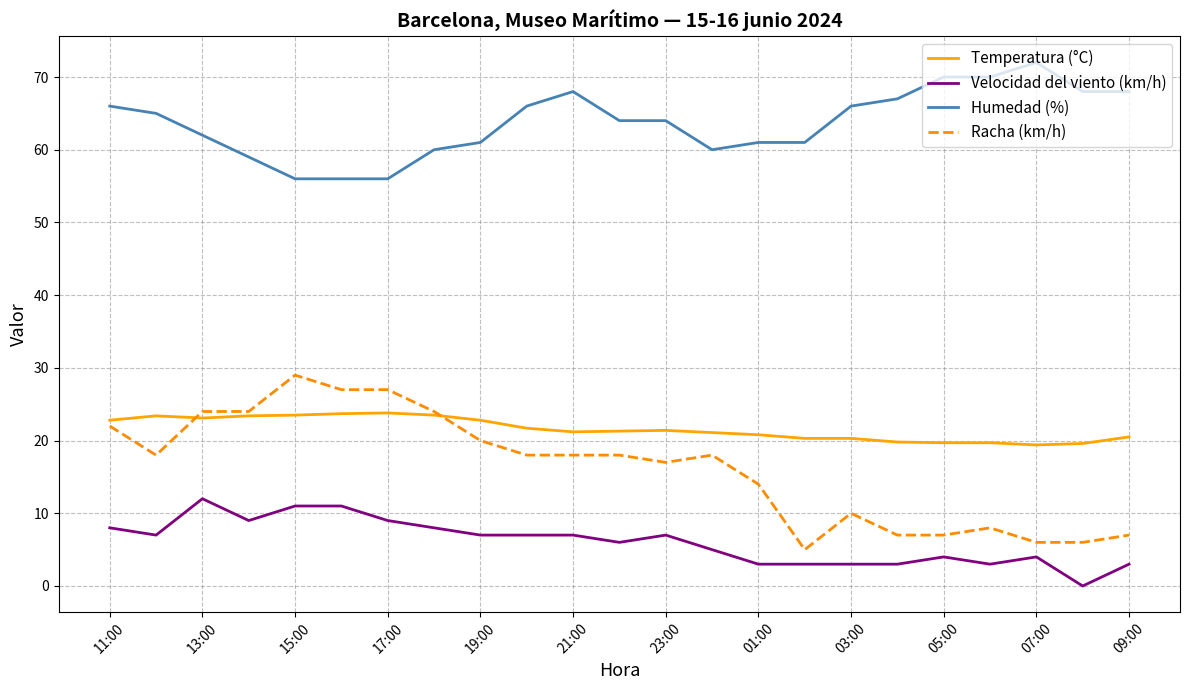

True or false: Velocidad del viento (km/h) and Humedad (%) cross at least once.

False